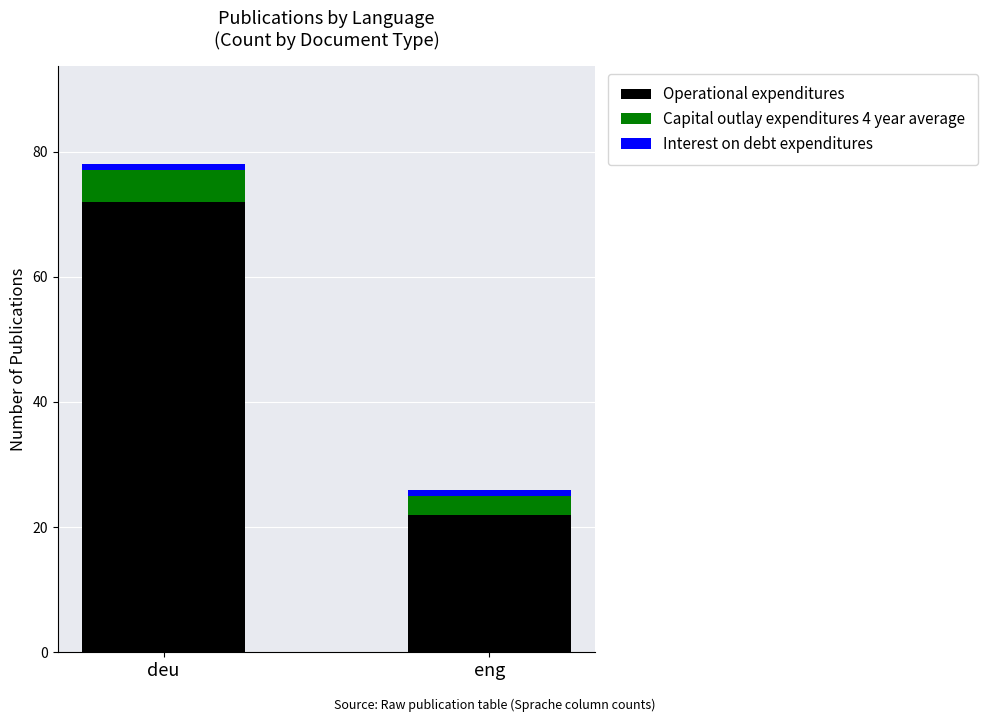

What is the maximum value for Operational expenditures?

72